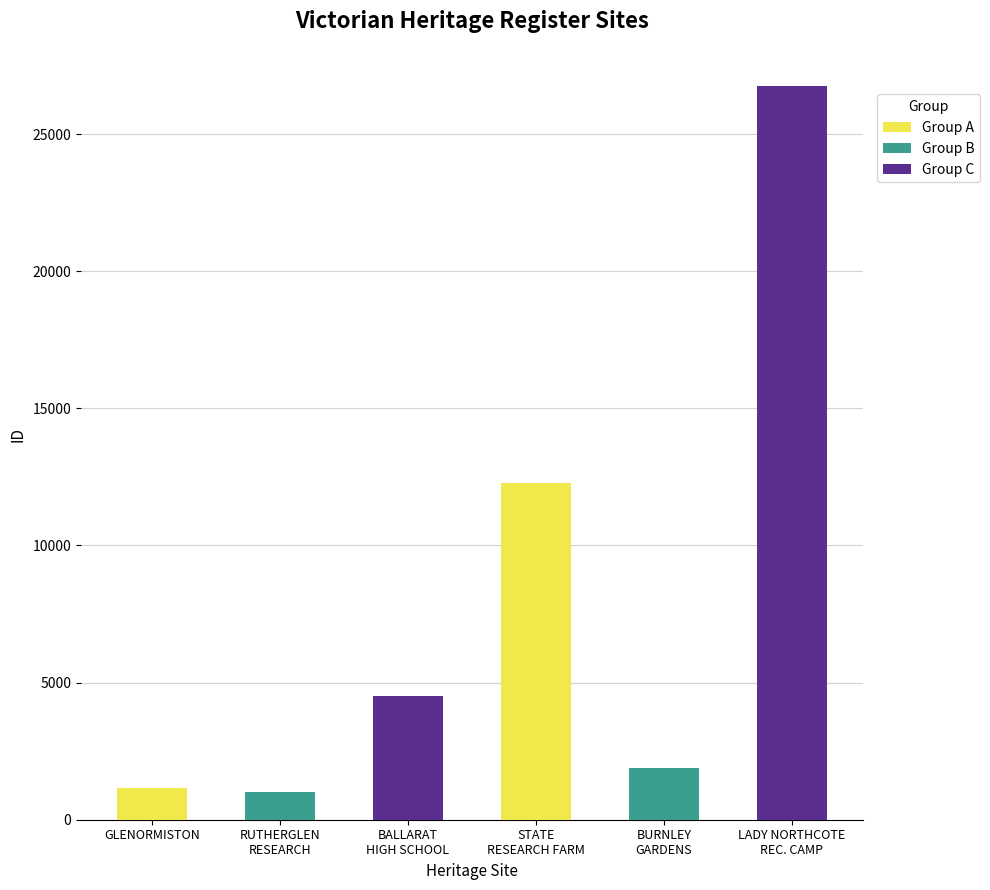

What is the ratio of the value at BALLARAT
HIGH SCHOOL to the value at GLENORMISTON?

3.9